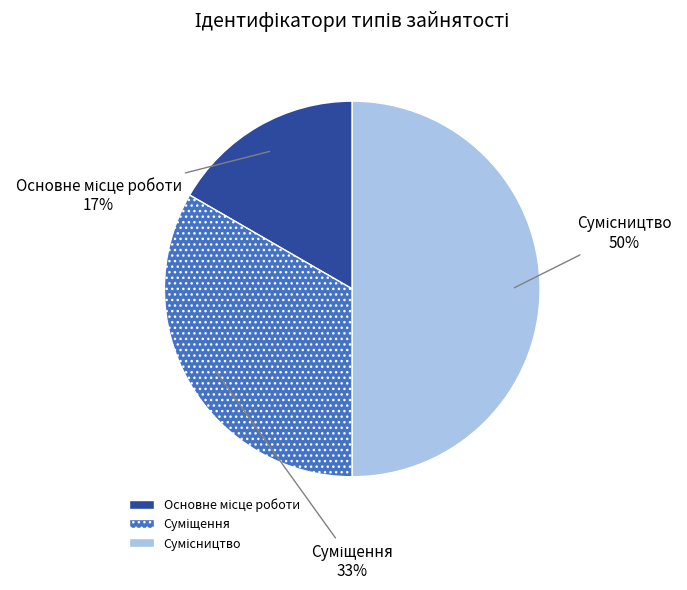

To the nearest percent, what is the difference between the largest and smallest slice percentages?

33%